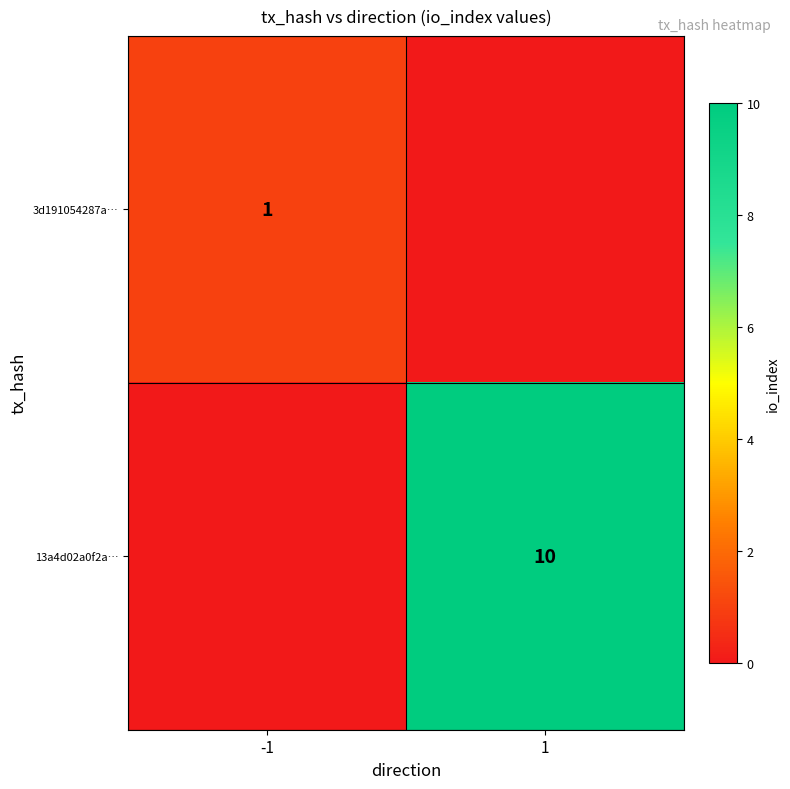

True or false: 13a4d02a0f2a… has a value of 6 at 1.

False